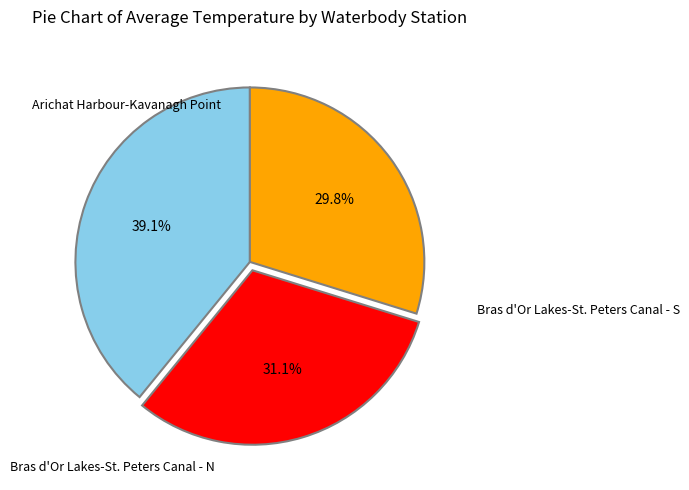

Does any single category account for the majority?

No